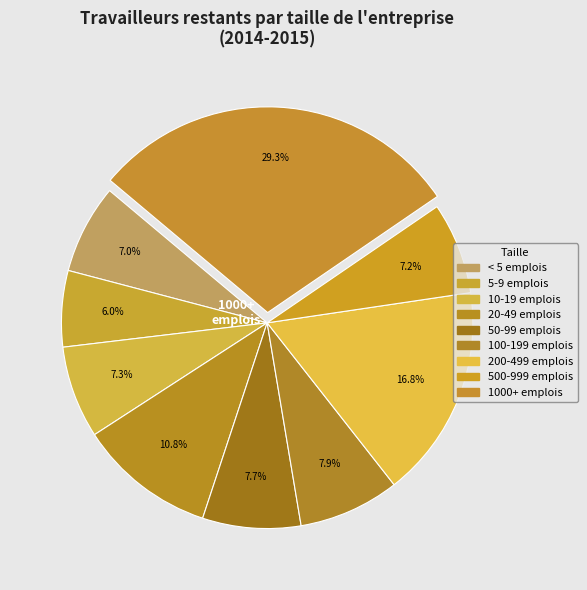

Which slice is the smallest?

5-9 emplois